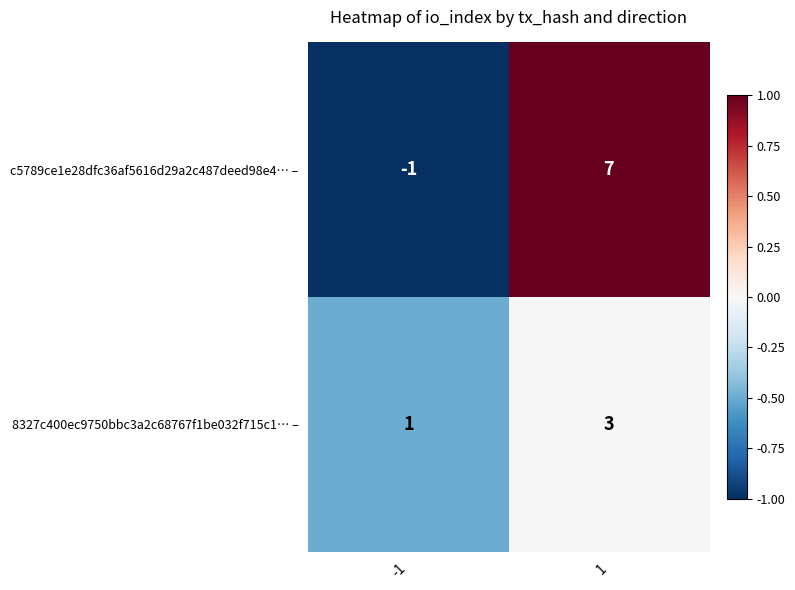

Read the 8327c400ec9750bbc3a2c68767f1be032f715c1… – value at 1.

3